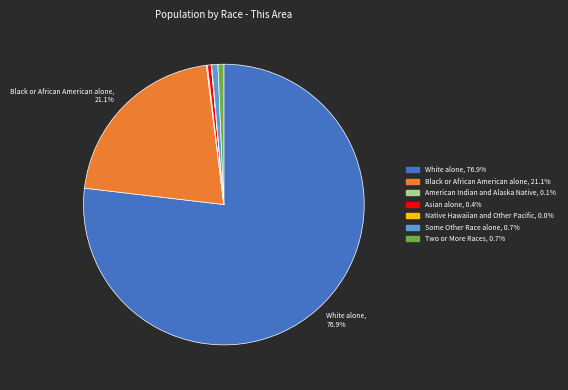

Is there a majority slice in this chart?

Yes